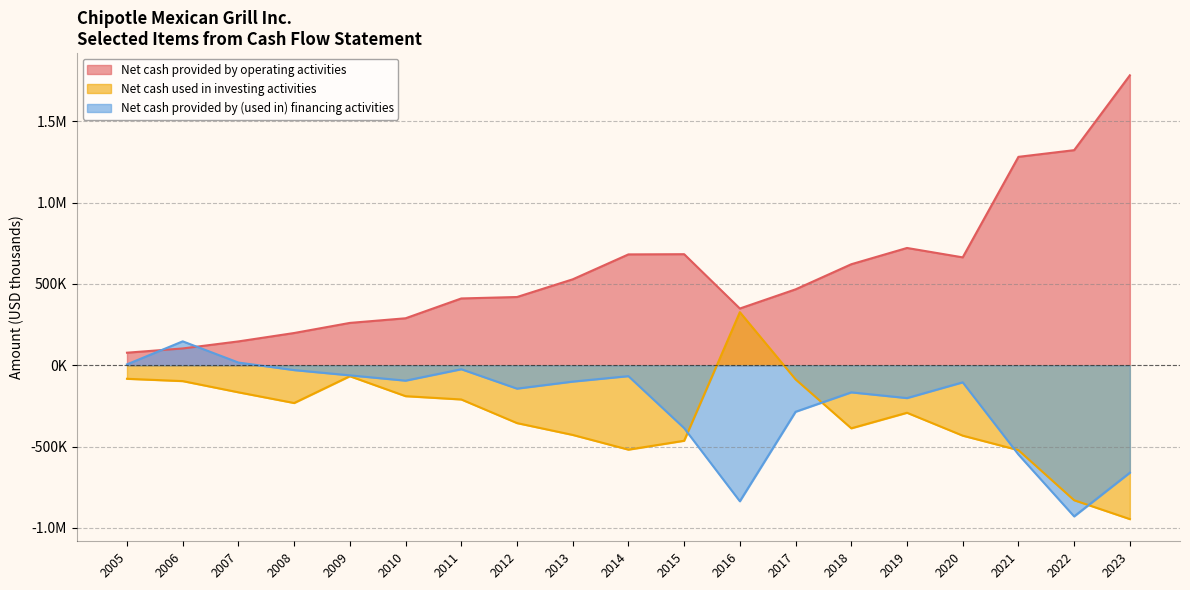

Does the chart have visible grid lines?

Yes